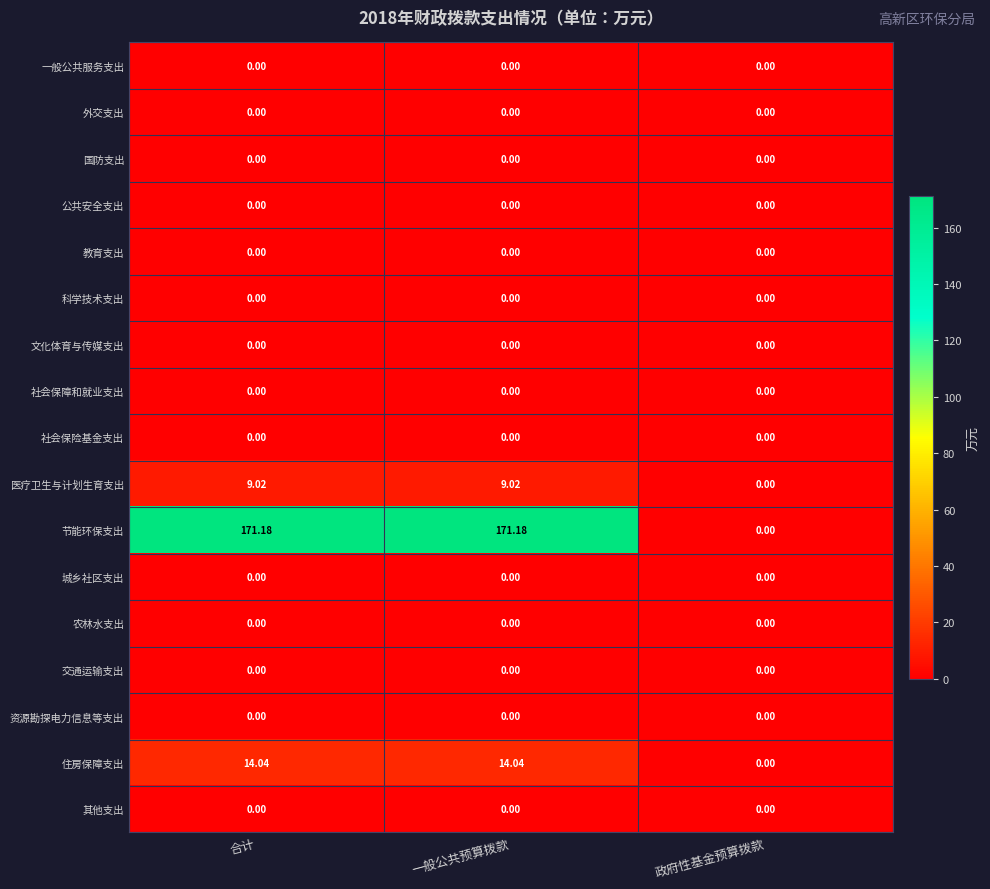

Which series has the largest total across all categories?

节能环保支出